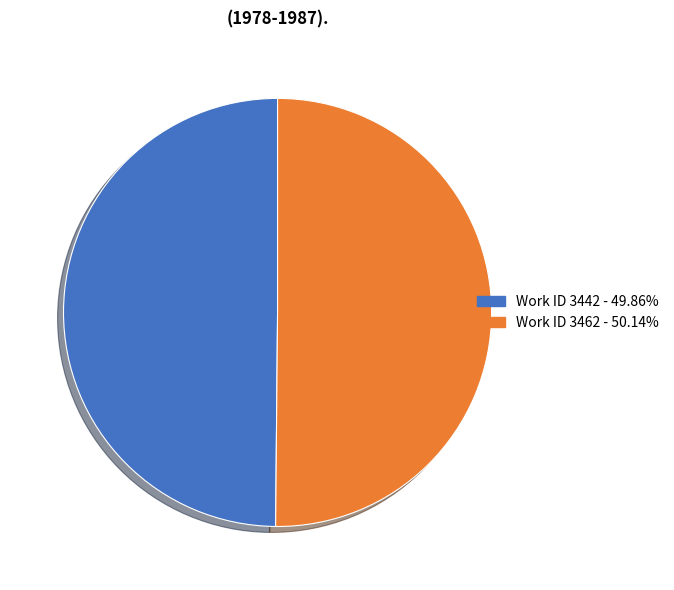

Is it true that Work ID 3462 is 62% of the pie?

False